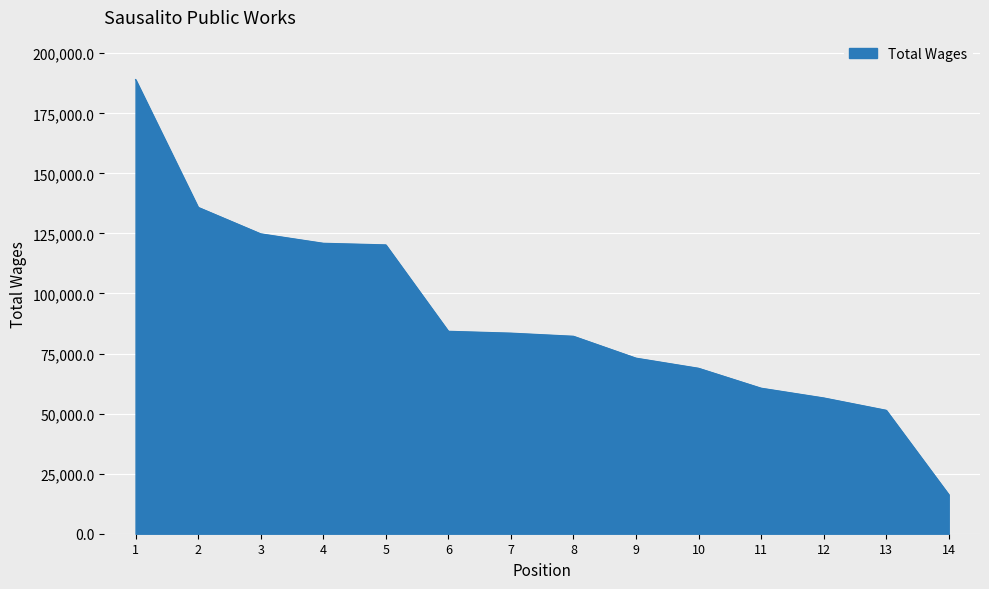

How many values are below 83504?

7